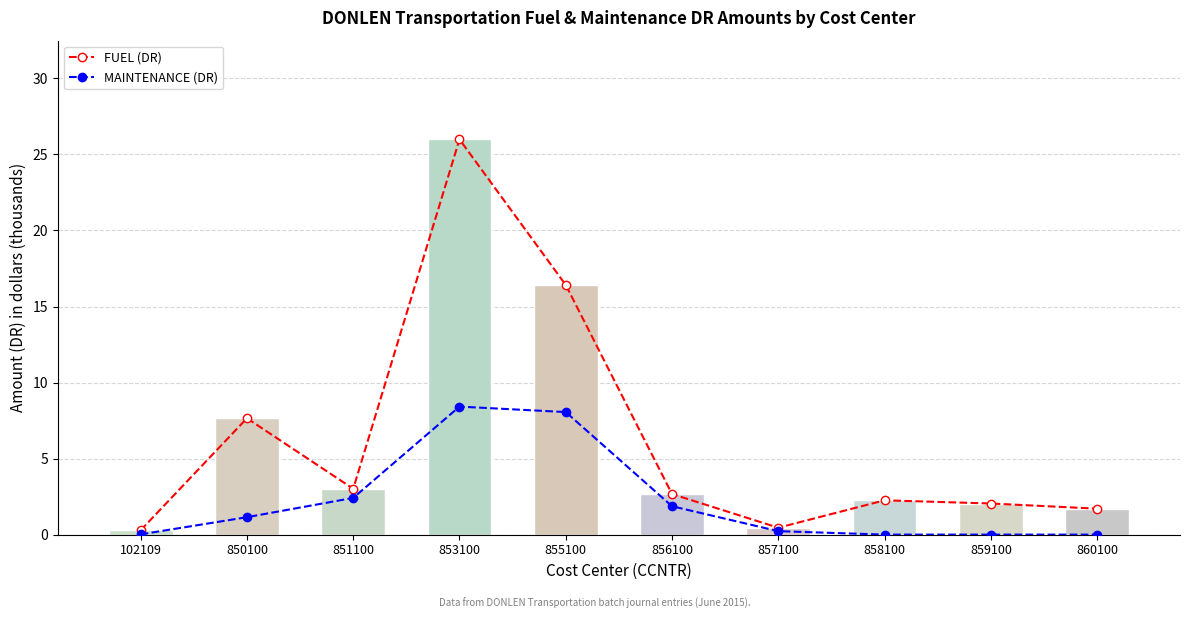

How many distinct data groups are displayed?

2